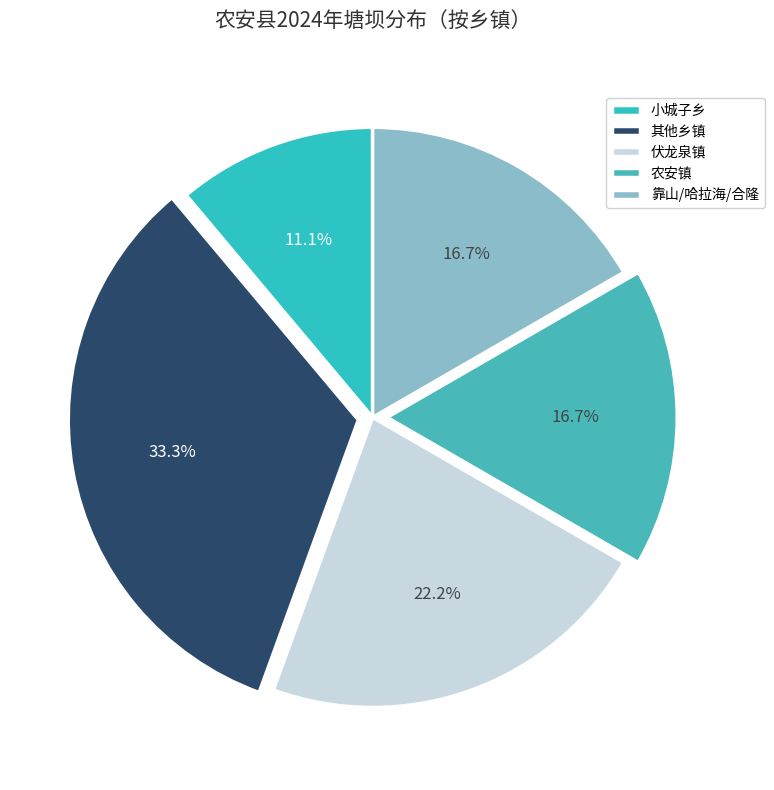

To the nearest percent, what is the difference between the largest and smallest slice percentages?

22%